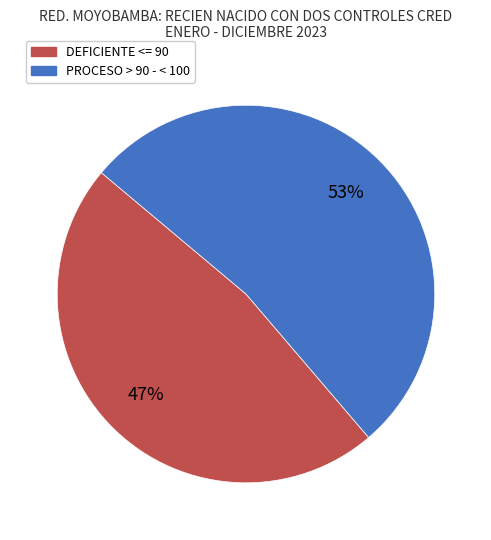

Is there any slice that represents more than half of the pie?

Yes